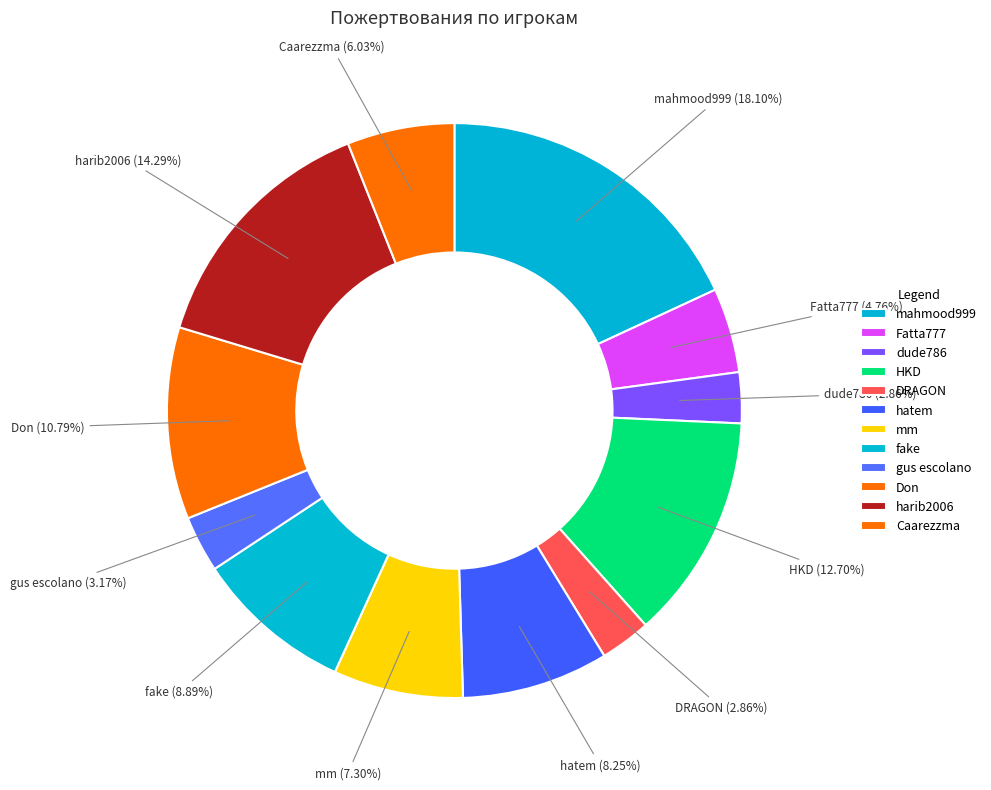

To the nearest percent, what is the average slice percentage?

8%